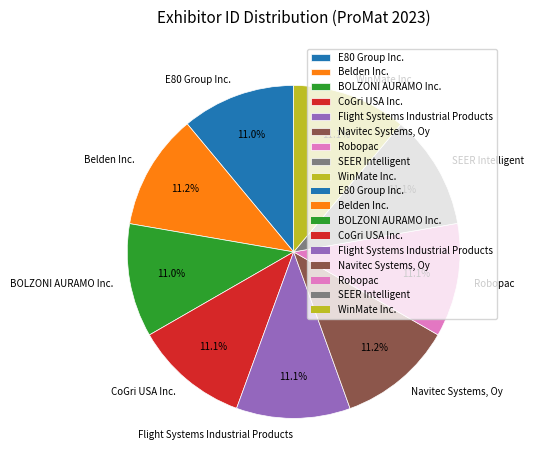

Is it true that Flight Systems Industrial Products is 18% of the pie?

False